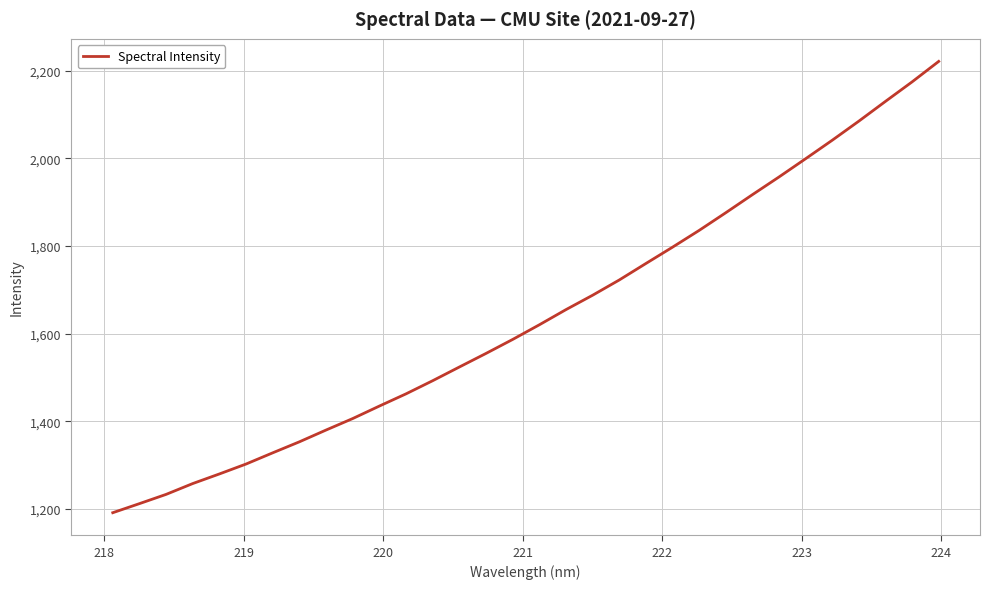

What is the difference between the maximum and minimum values?

1029.8